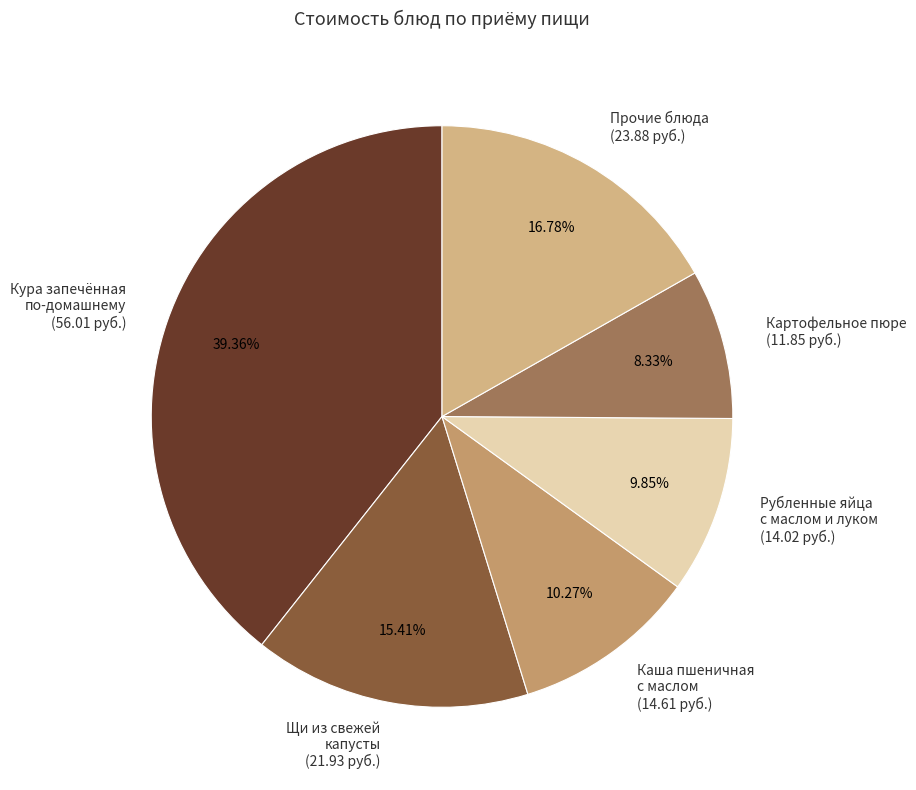

Combined, do Кура запечённая по-домашнему (56.01 руб.) and Картофельное пюре (11.85 руб.) account for over 50%?

No